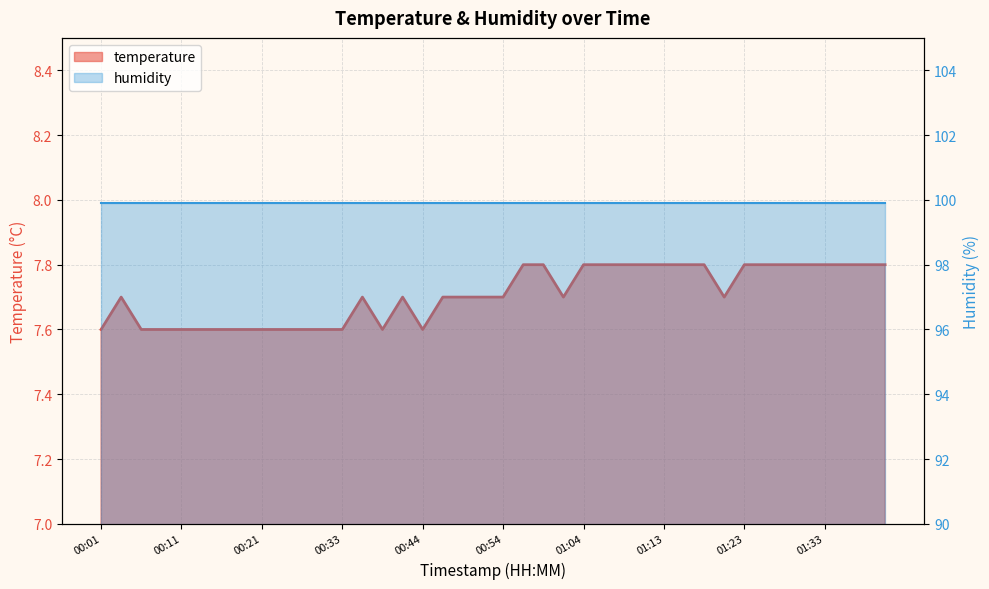

Which category has the highest value across all series?

00:56